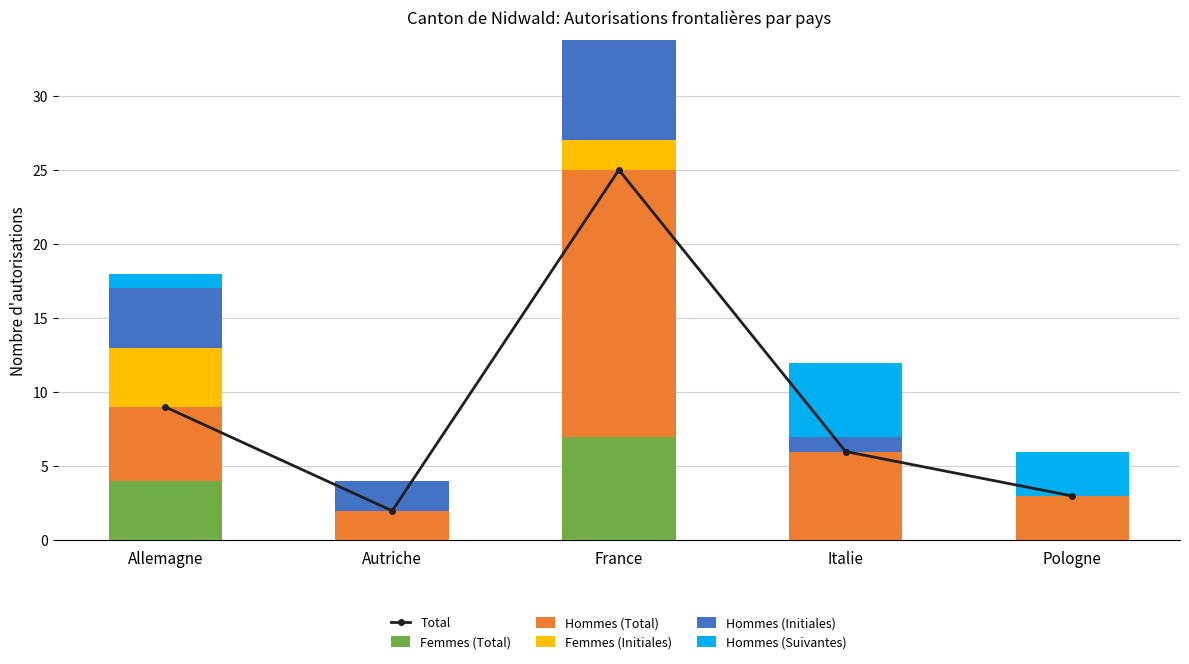

What is the total value across all series at Autriche?

6